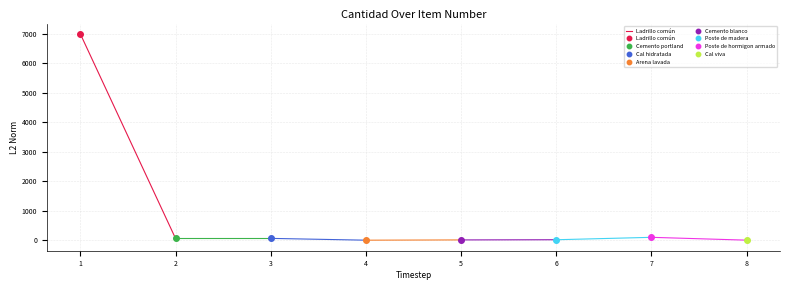

Count the values in the range 64 to 7000.

2